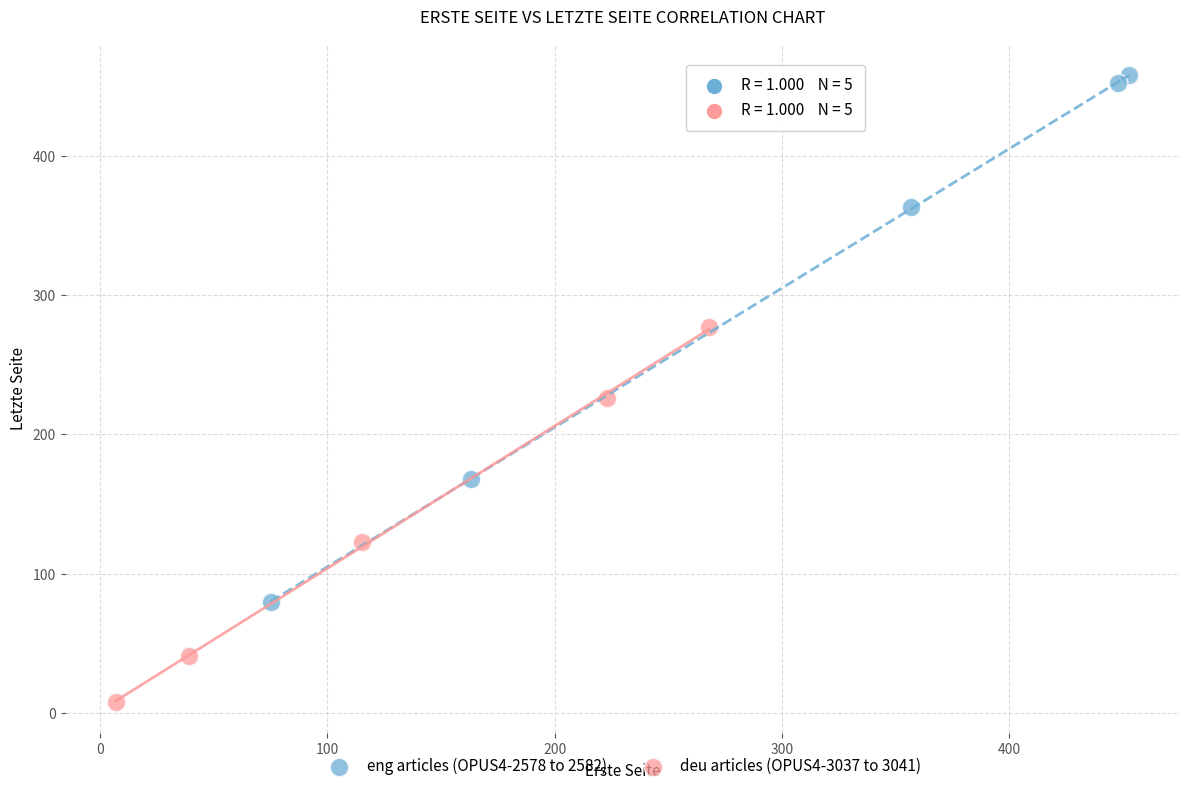

Which series contains the highest Y value?

eng articles (OPUS4-2578 to 2582)